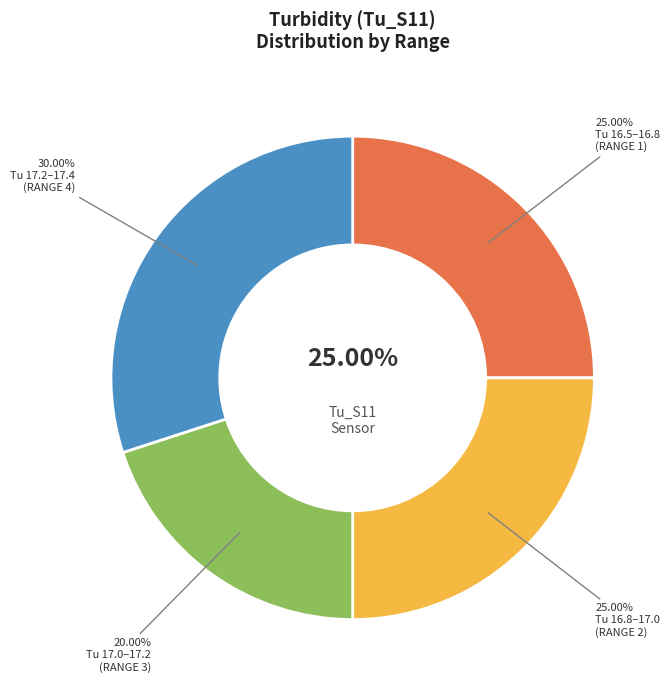

Is 13:32 the majority of the pie?

No